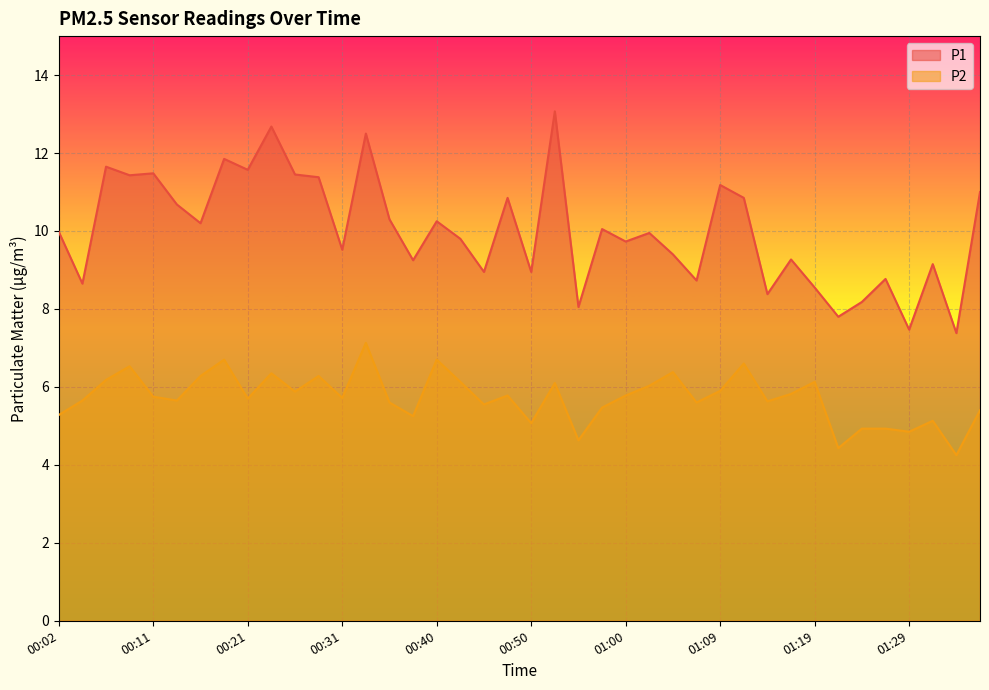

Which series has the widest spread of values?

P1